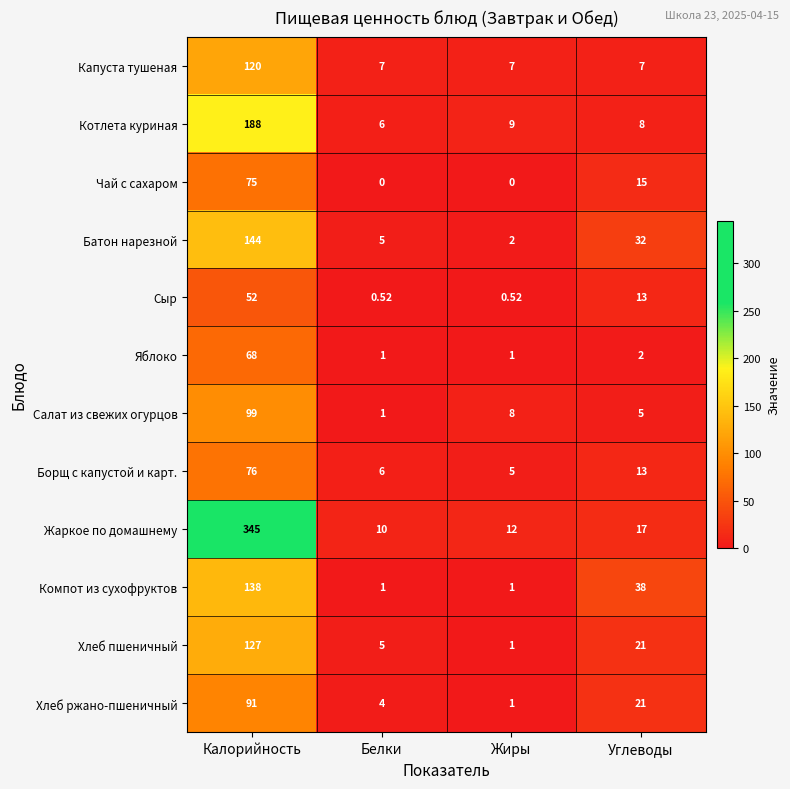

Is the value of Салат из свежих огурцов at Калорийность greater than the value of Капуста тушеная at Калорийность?

No